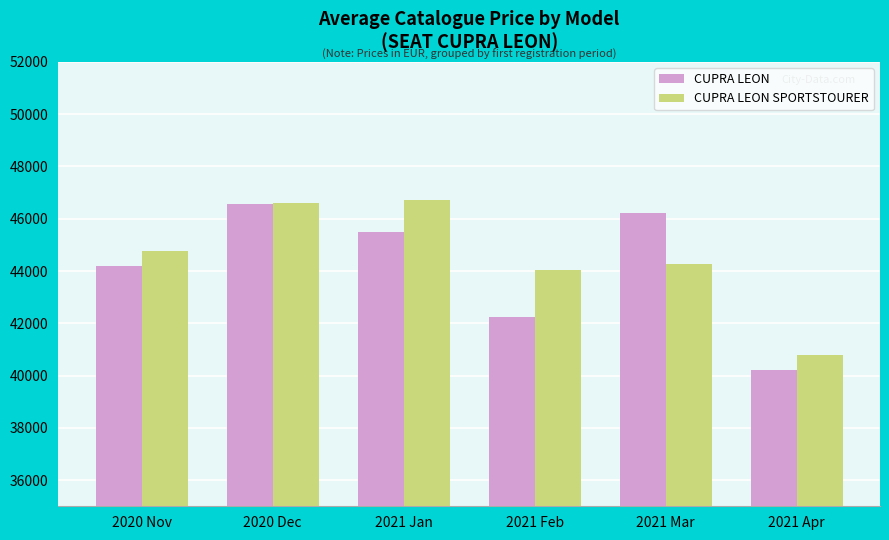

Rank the series by their maximum value, from lowest to highest.

CUPRA LEON, CUPRA LEON SPORTSTOURER